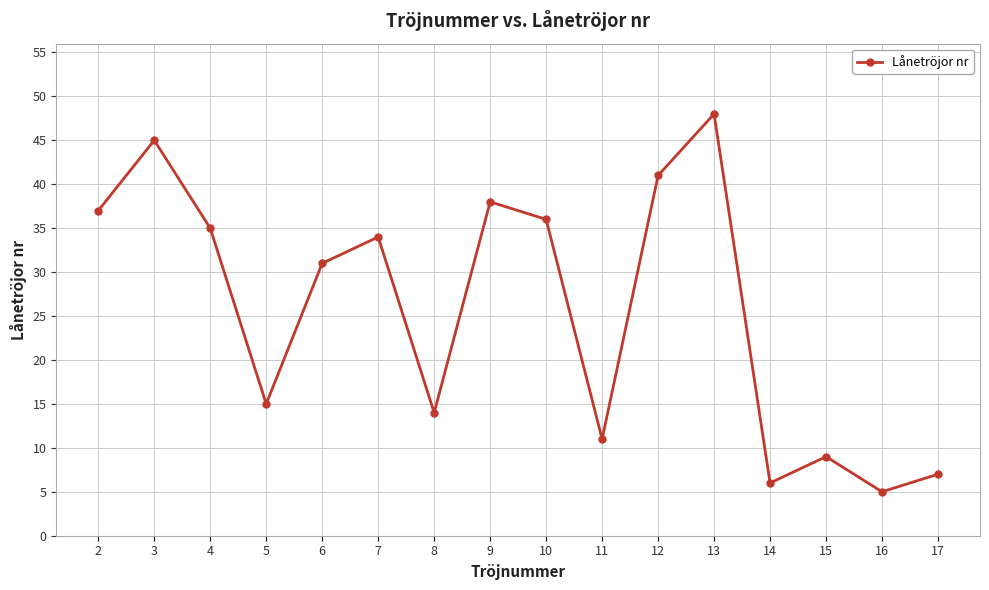

Reading left to right, what are all the values shown in this chart?

2=37	3=45	4=35	5=15	6=31	7=34	8=14	9=38	10=36	11=11	12=41	13=48	14=6	15=9	16=5	17=7